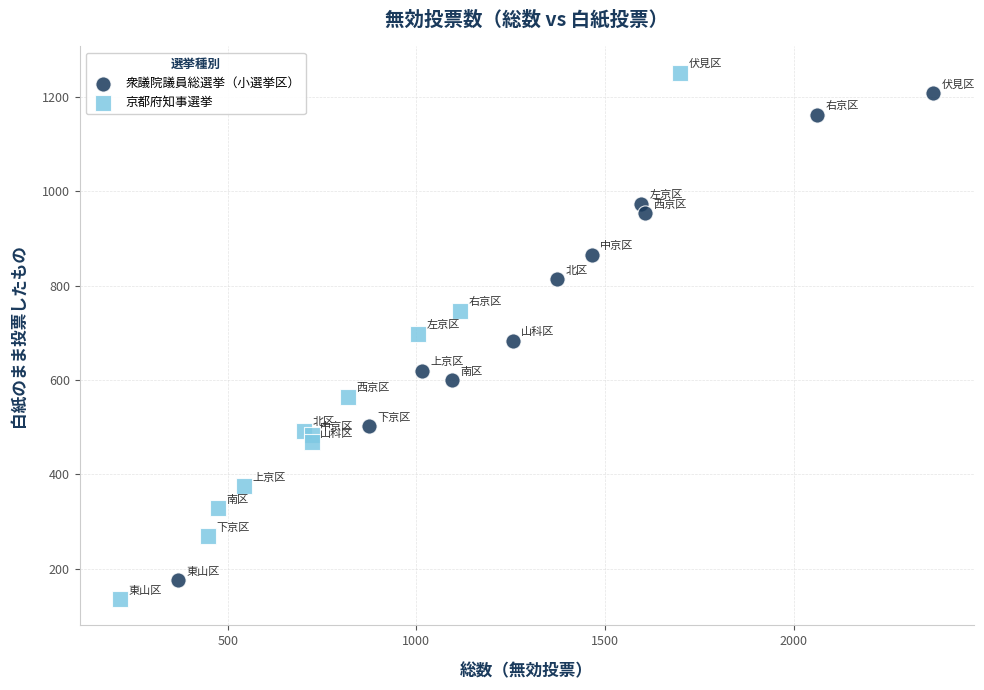

What are all the series names shown in the legend?

衆議院議員総選挙（小選挙区）, 京都府知事選挙